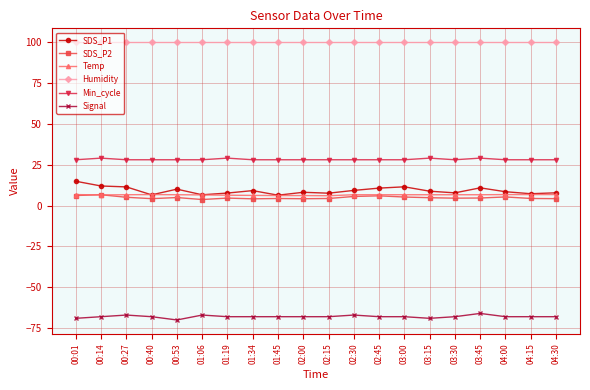

Which series has the largest range (max minus min)?

SDS_P1